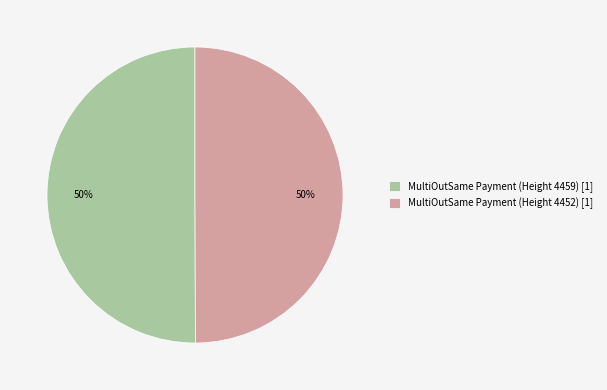

Approximately how many times larger is the value at MultiOutSame Payment (Height 4459) compared to MultiOutSame Payment (Height 4452)?

1.0